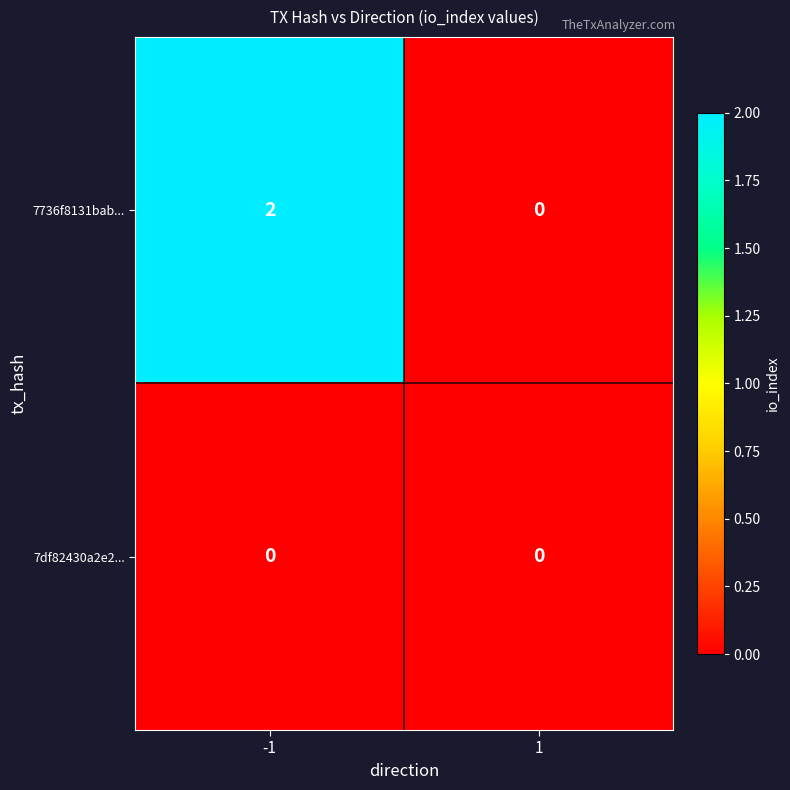

Which series has the largest total across all categories?

7736f8131bab...